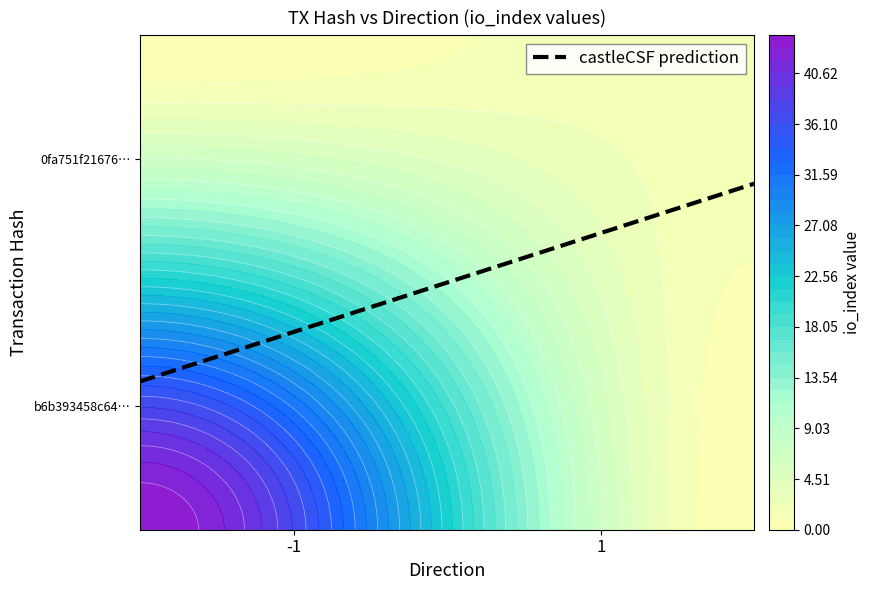

What is the difference between the b6b393458c64919410a55cec1853b5146c20789 values at io_index and direction?

45